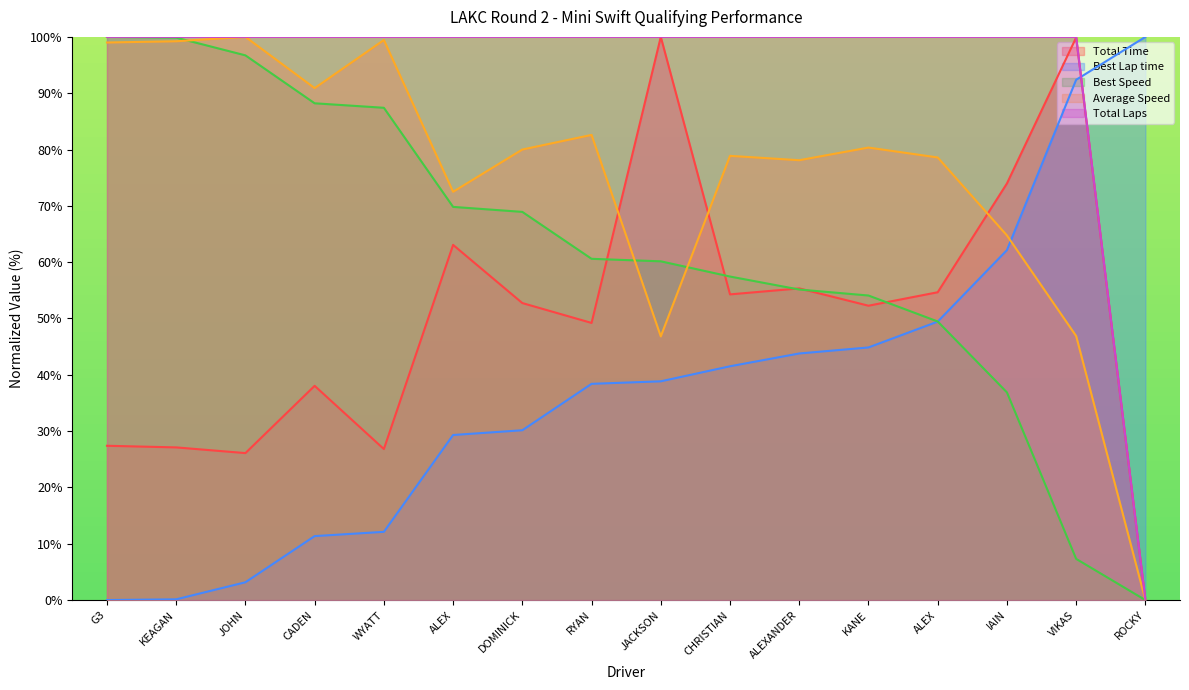

At which label does Best Speed first exceed 60?

G3